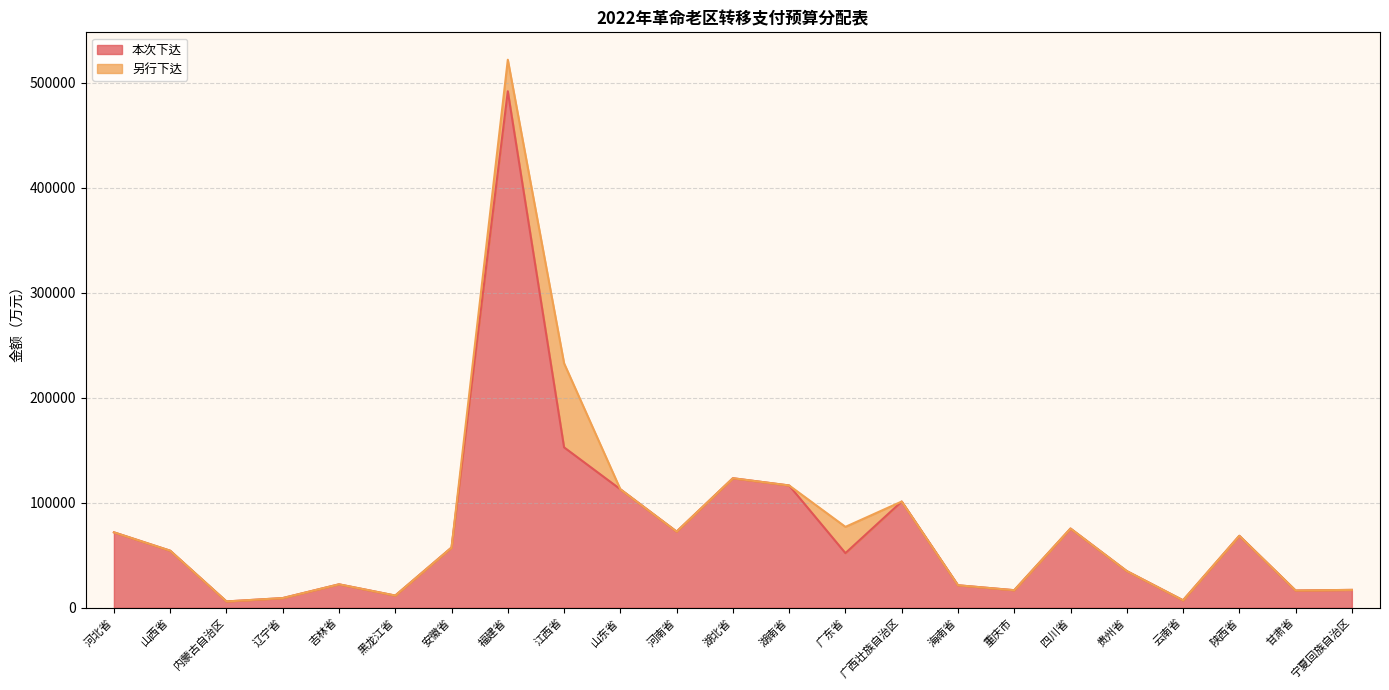

Does the chart display data point markers on the line(s)?

No